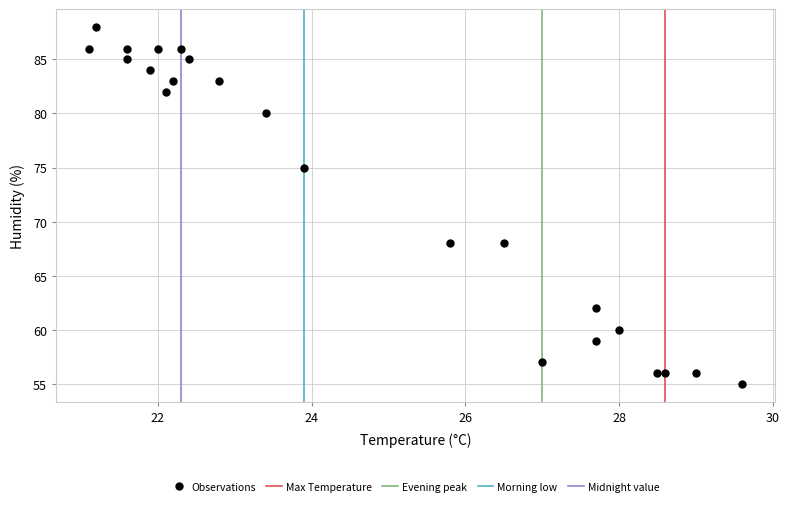

What is the range of Y values (max minus min)?

33